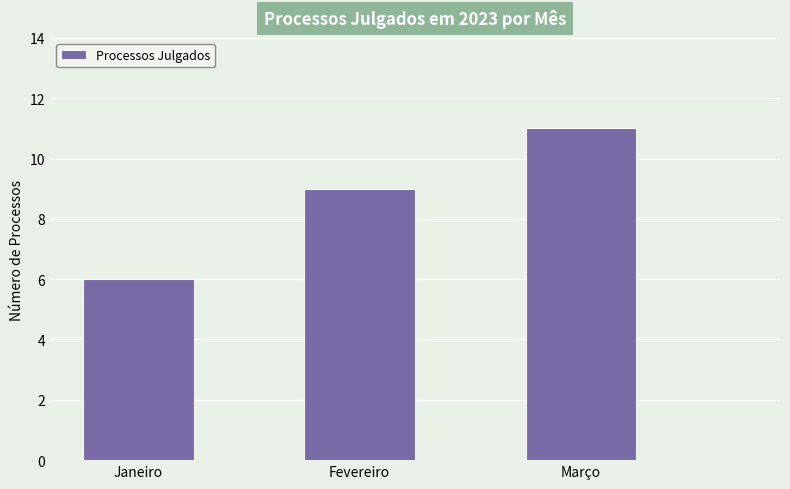

Reading left to right, what are all the values shown in this chart?

Janeiro=6	Fevereiro=9	Março=11